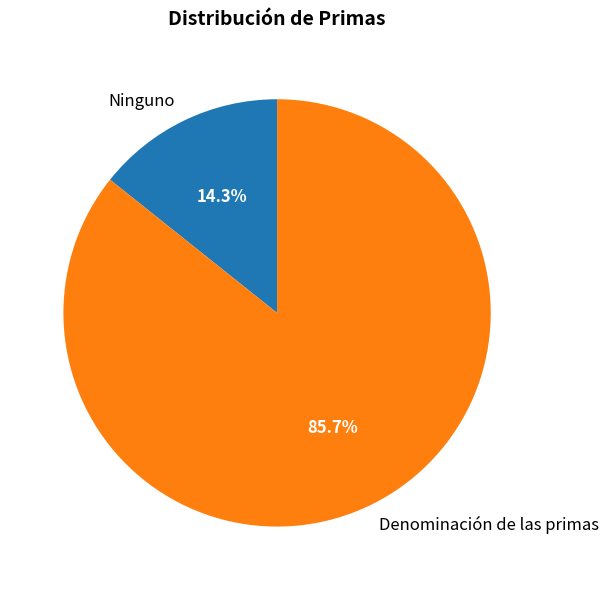

Which category has the smallest portion of the pie?

Ninguno